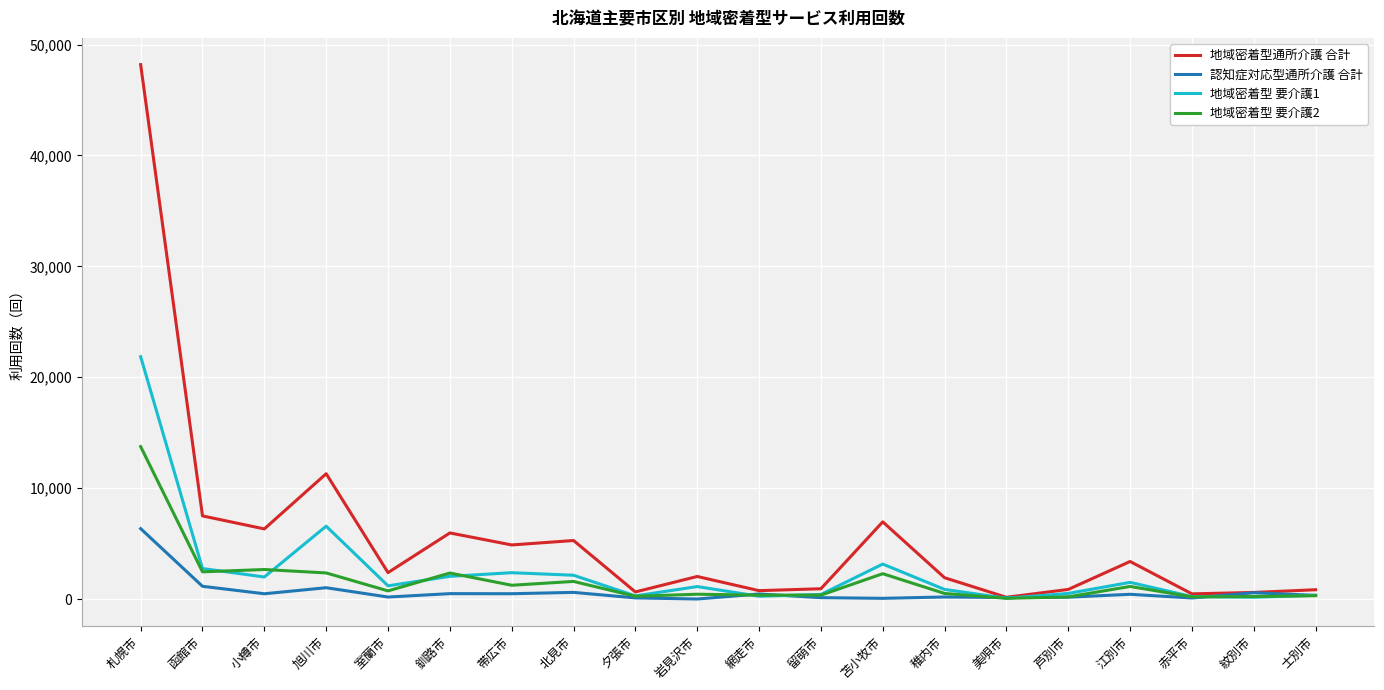

The 地域密着型通所介護 合計 series shows 5220 at 函館市. True or false?

False